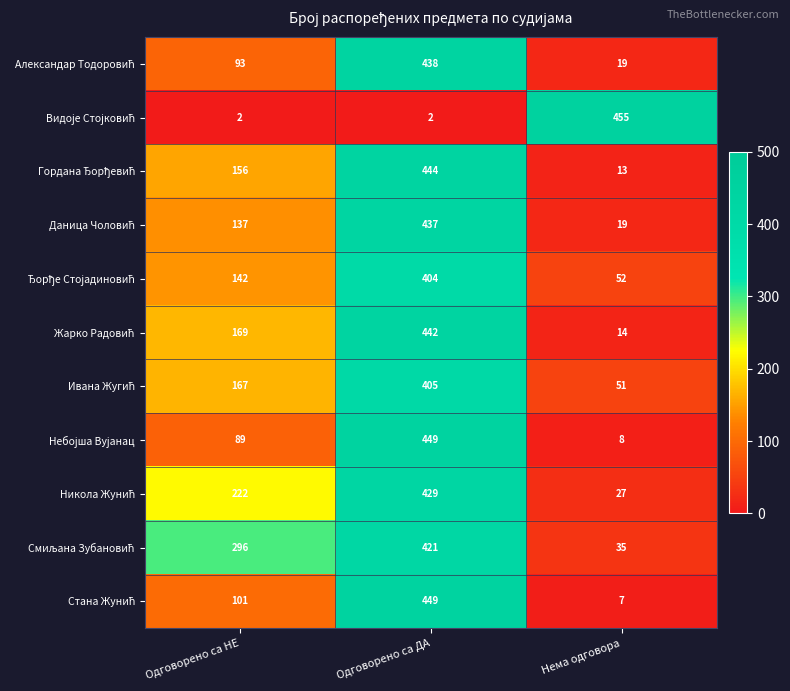

What is the difference between the highest and lowest values at Одговорено са НЕ?

294